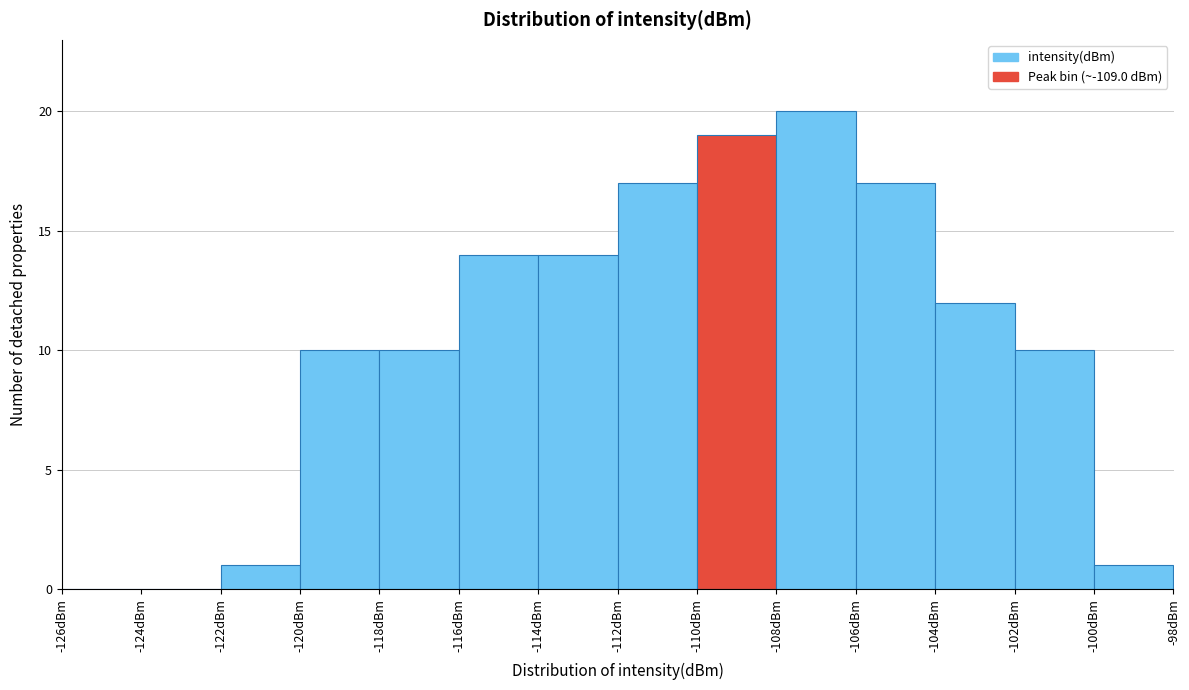

Reading left to right, transcribe this chart: for each bar, give the range it covers on the x-axis and its height. The values are not printed on the chart, so give them approximately, as read against the axis.

-126 to -124: 0
-124 to -122: 0
-122 to -120: 1
-120 to -118: 10
-118 to -116: 10
-116 to -114: 14
-114 to -112: 14
-112 to -110: 17
-110 to -108: 19
-108 to -106: 20
-106 to -104: 17
-104 to -102: 12
-102 to -100: 10
-100 to -98: 1